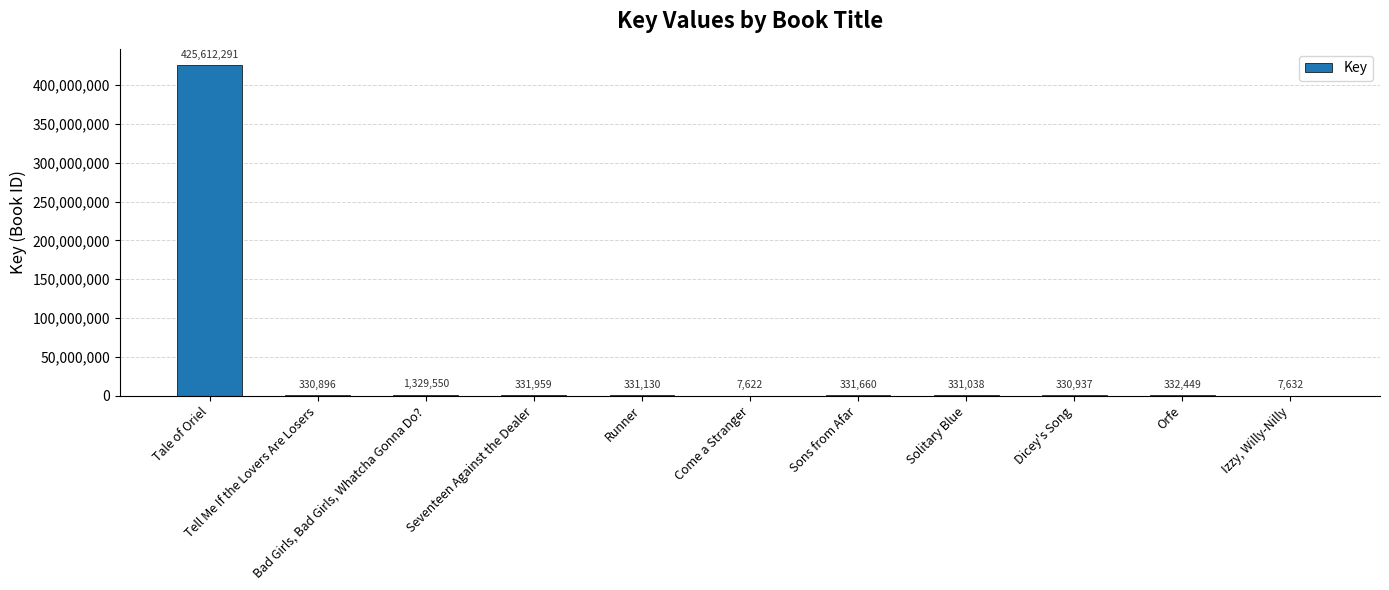

True or false: the data shows 331660 at Sons from Afar.

True